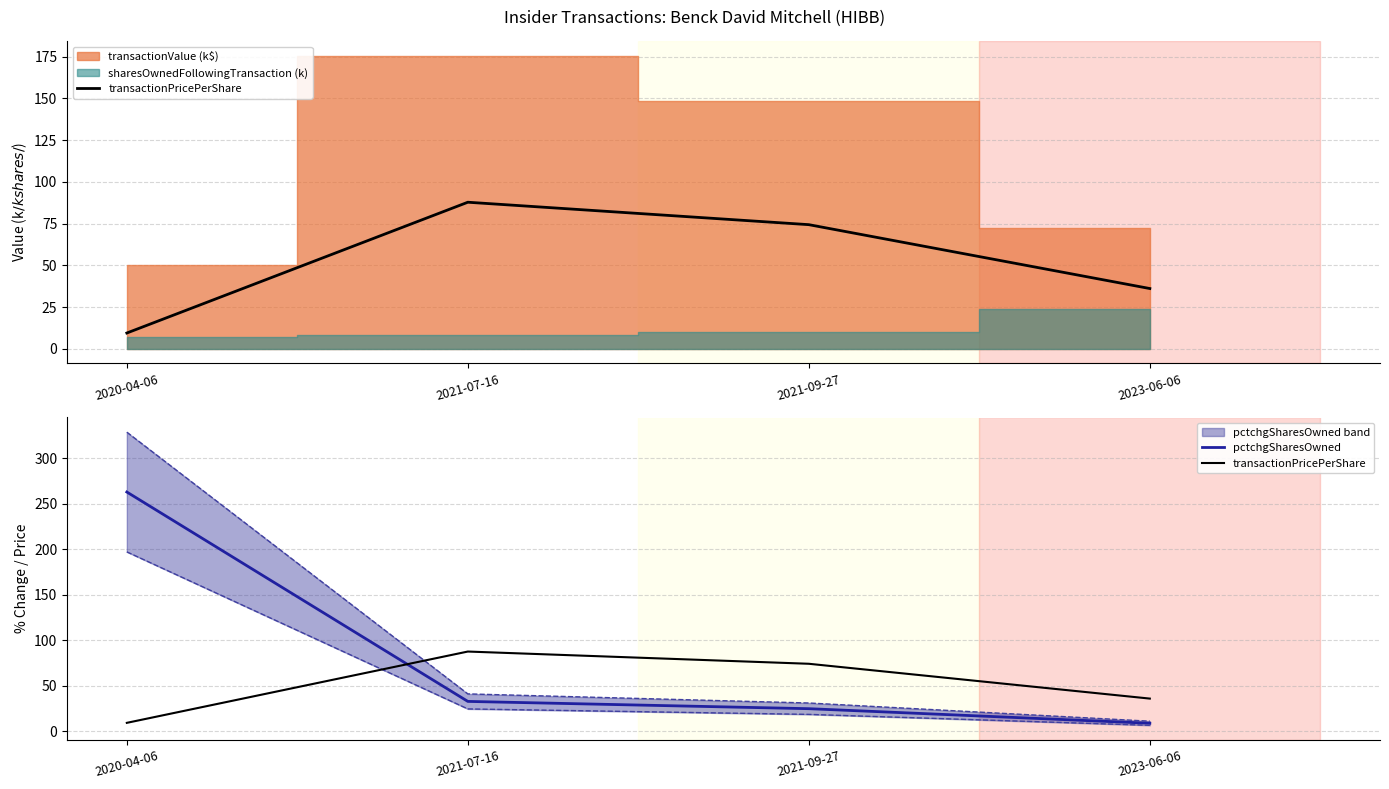

What is the label of the 2nd point from the left?

2021-07-16